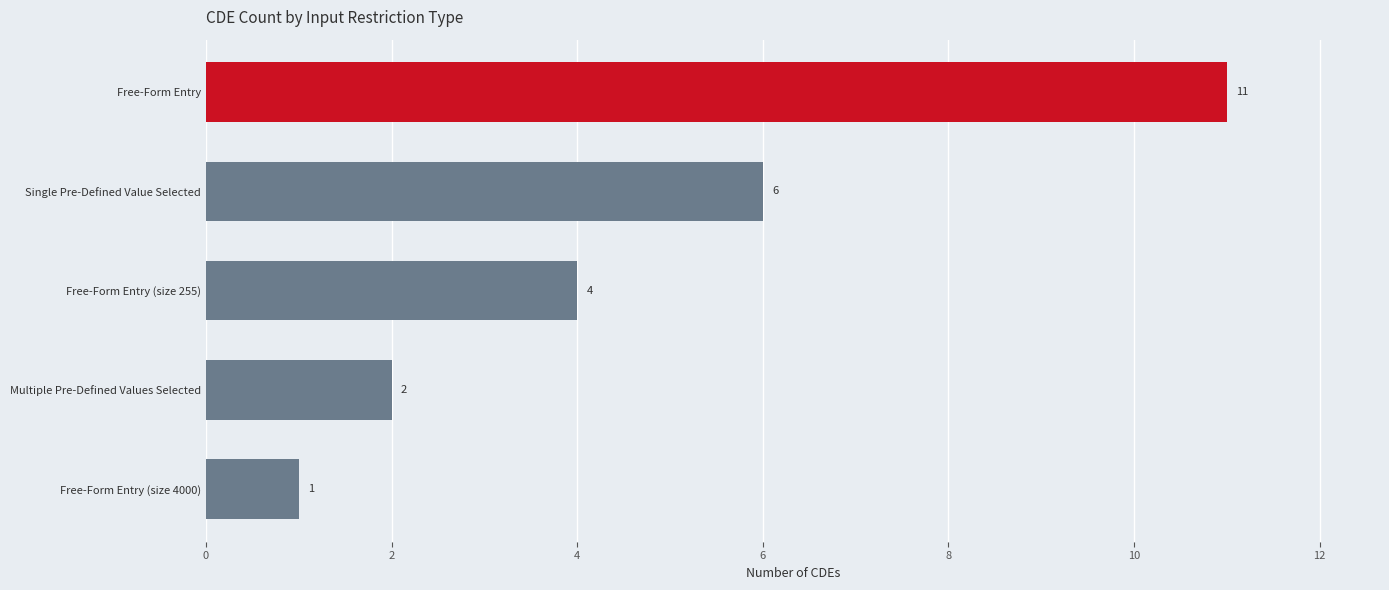

Between Free-Form Entry and Multiple Pre-Defined Values Selected, which is larger?

Free-Form Entry